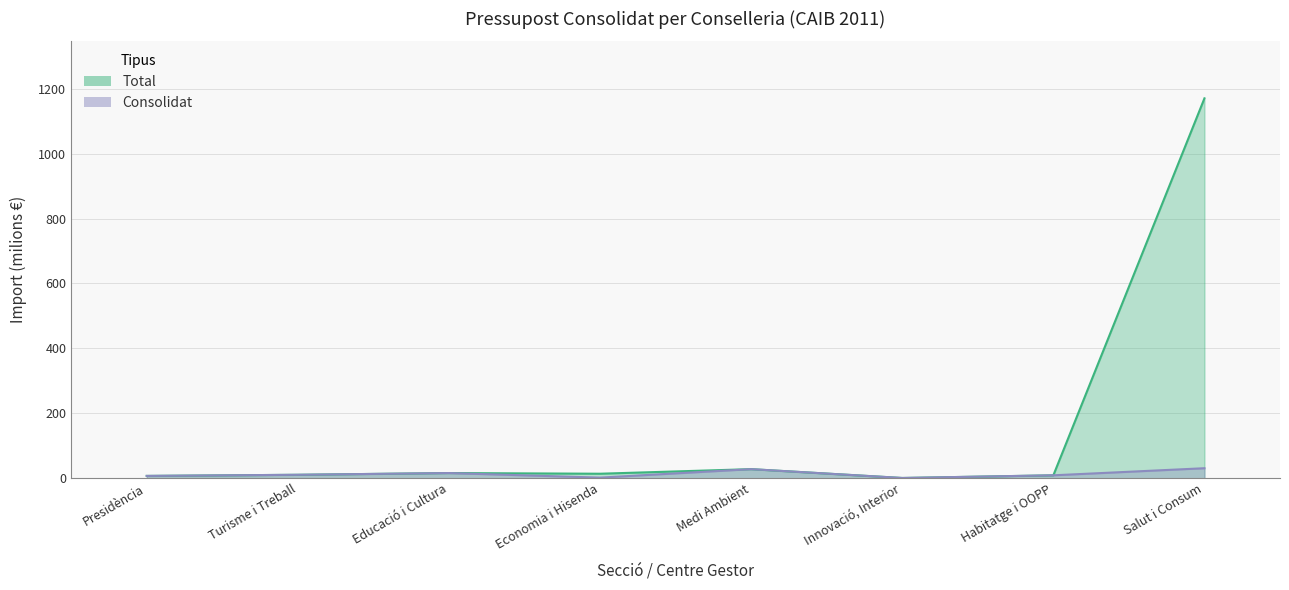

Which series changed the most between Economia i Hisenda and Medi Ambient?

Consolidat